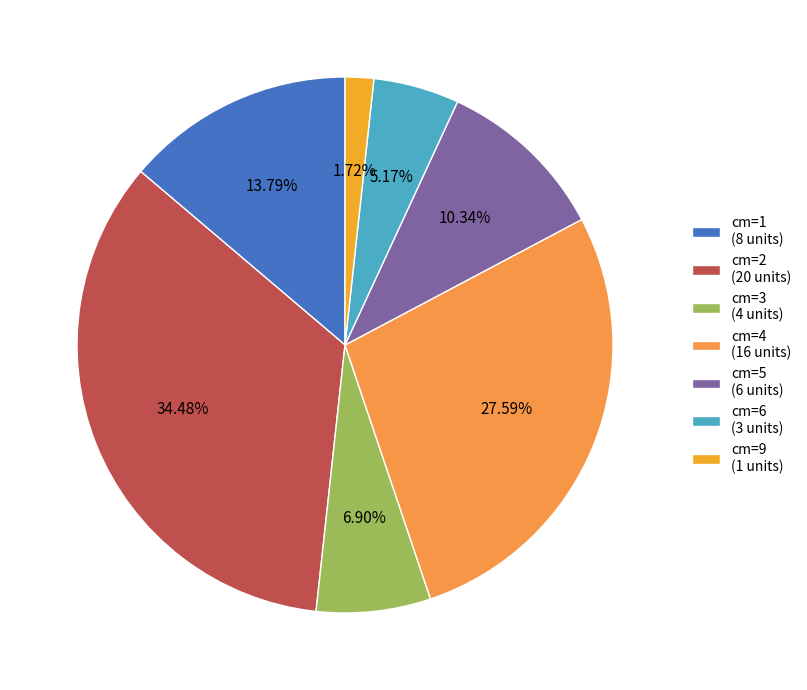

How many segments does this pie chart have?

7